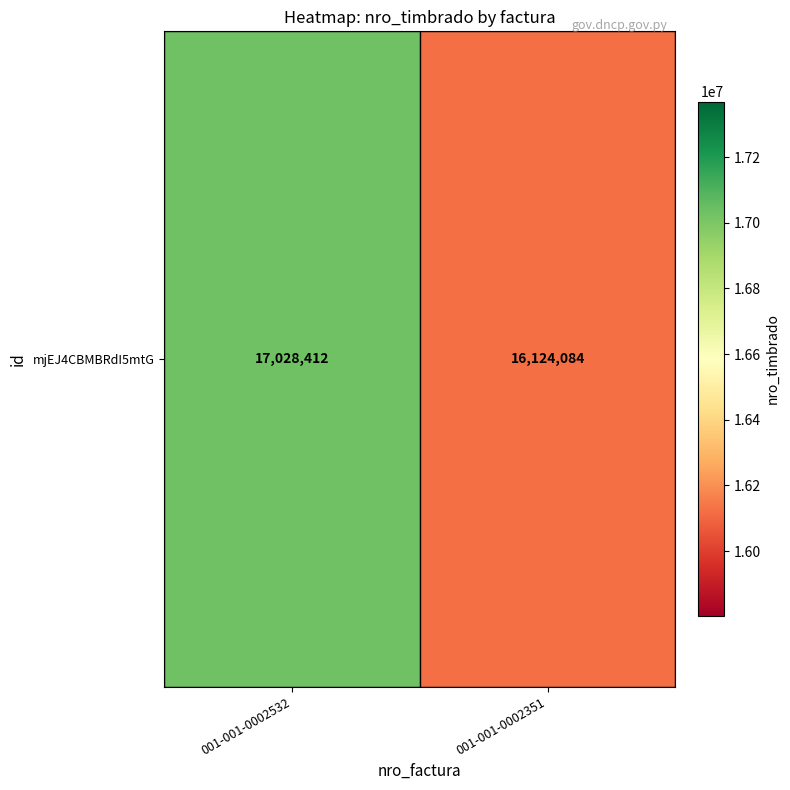

Count the values in the range 16124084 to 17028412.

2